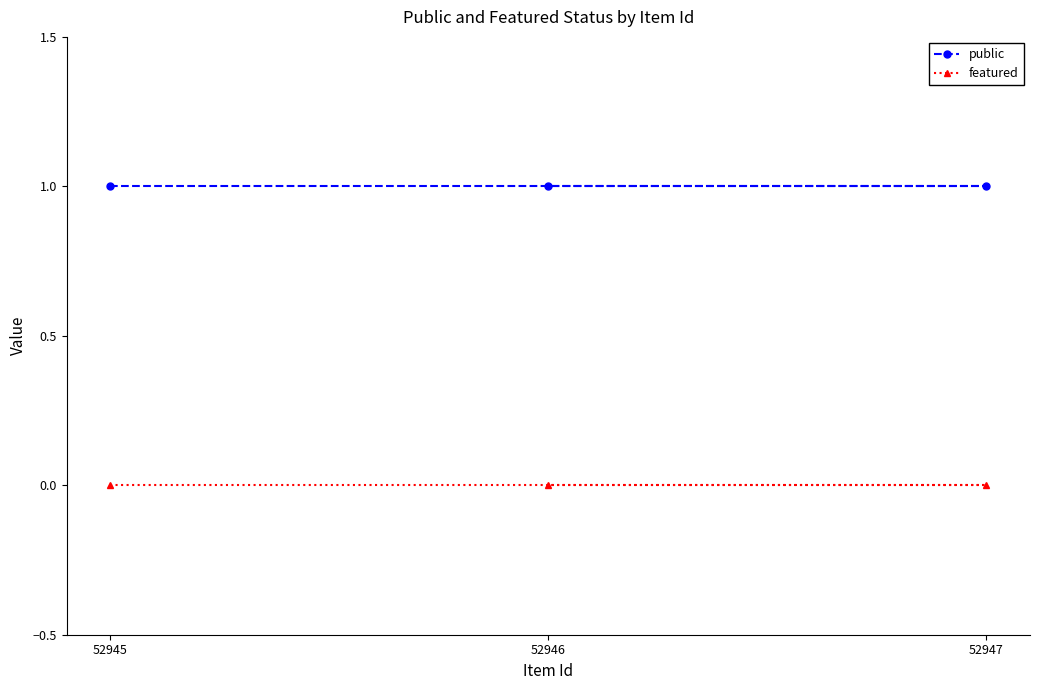

Reading left to right, list all the values displayed in this chart.

public: 1	1	1
featured: 0	0	0